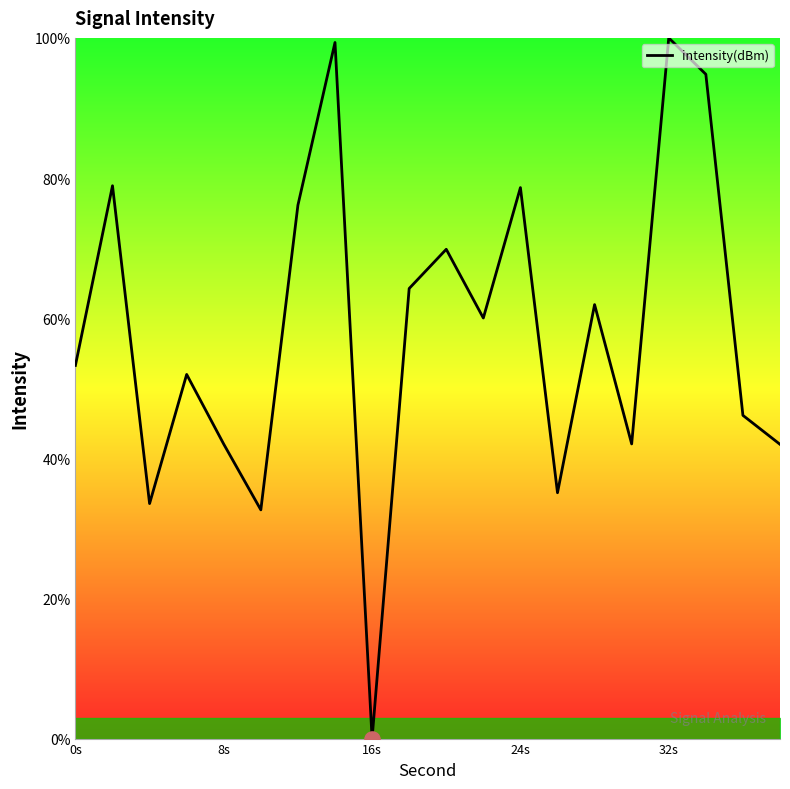

What is the maximum value shown in the chart?

100.0